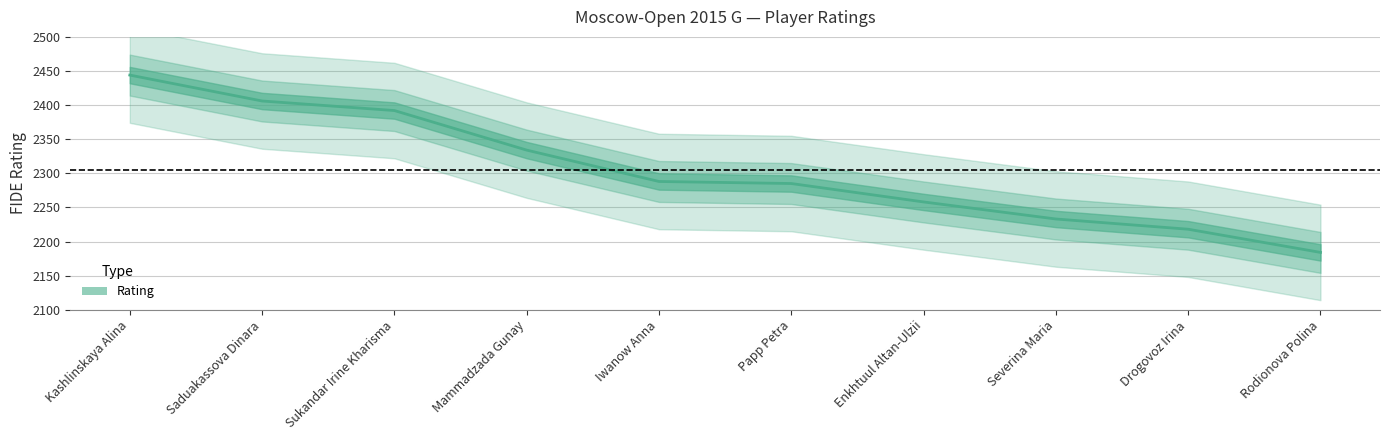

The value at Mammadzada Gunay is 843. True or false?

False